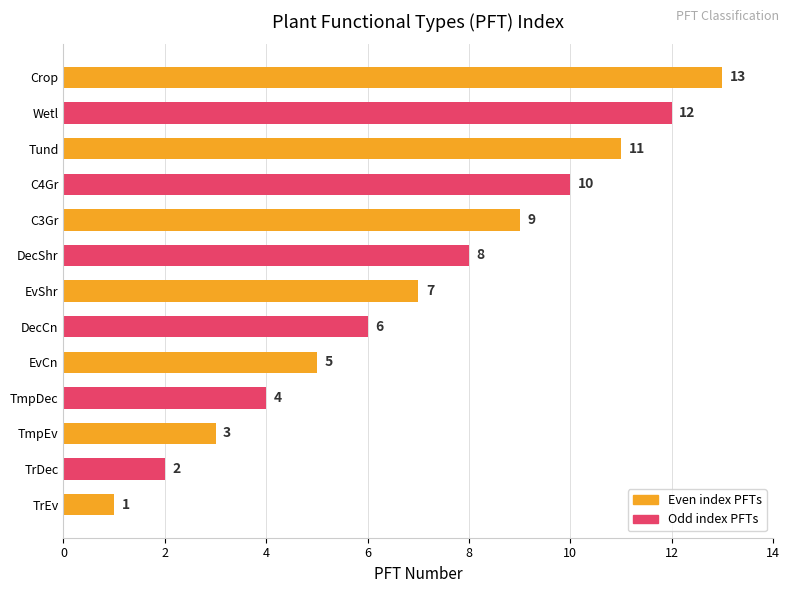

At which category does the chart reach its peak across all series?

Crop